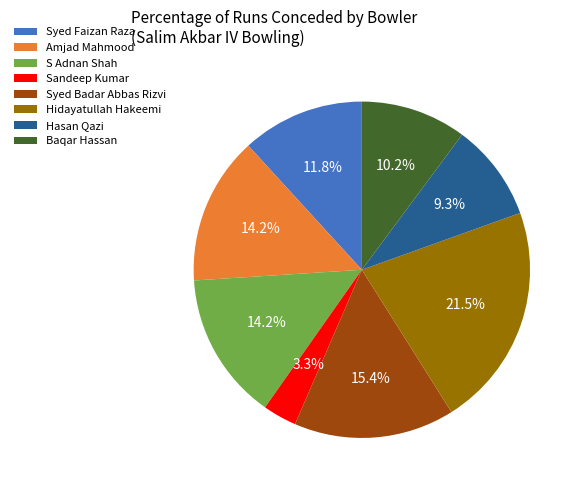

What percentage is NOT represented by Amjad Mahmood?

85.8%